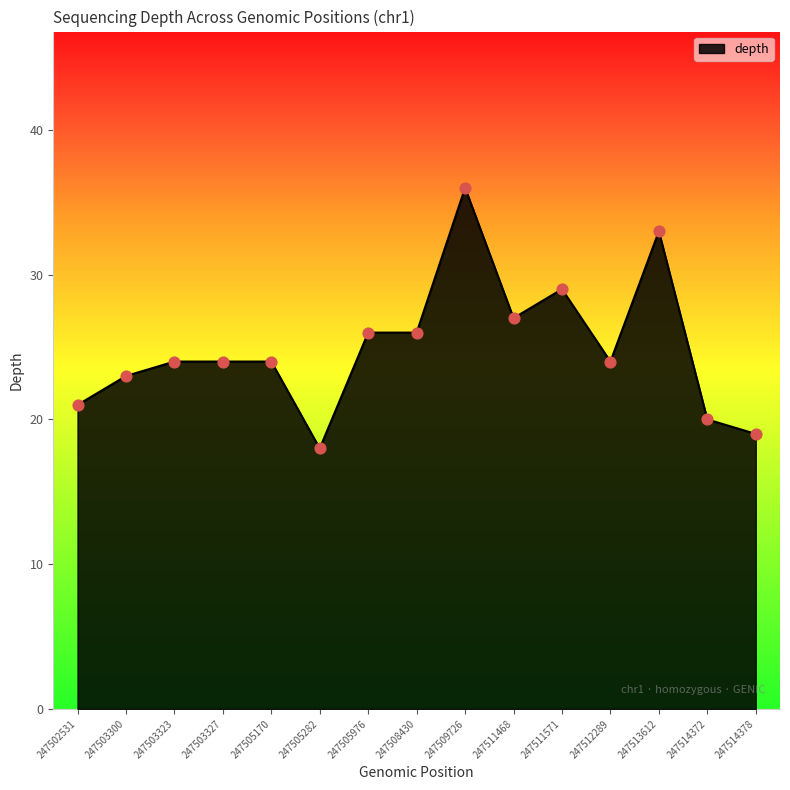

What is the ratio of the value at 247514378 to the value at 247503300?

0.8